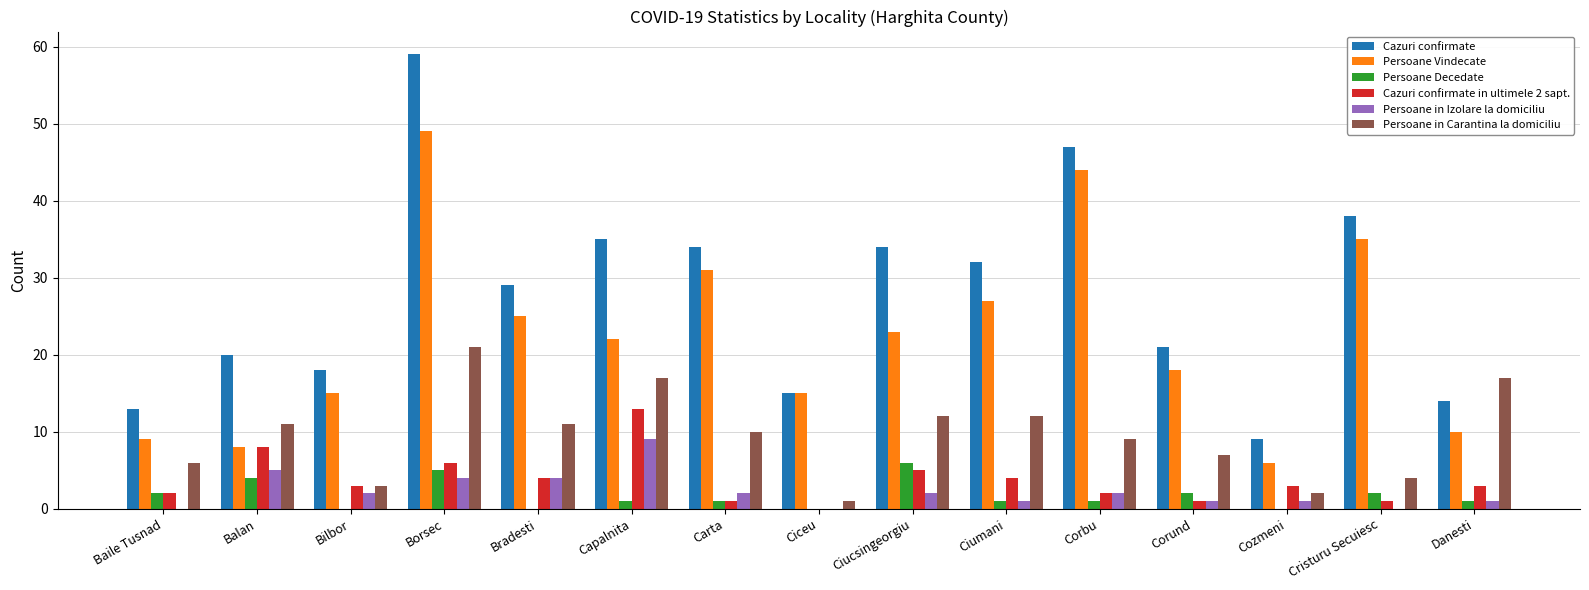

What is the greatest value displayed?

59